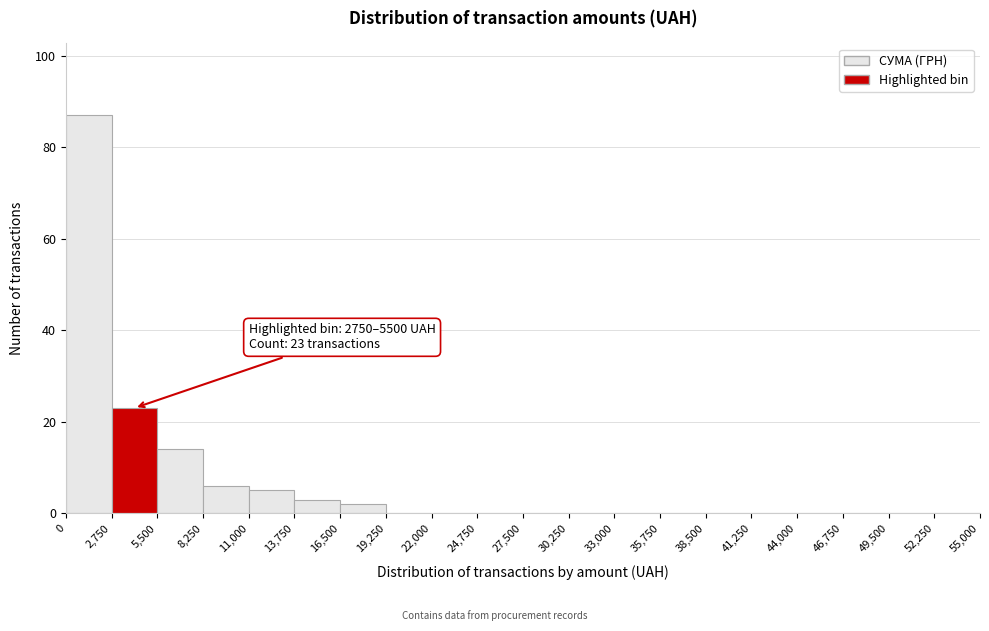

Which range on the x-axis has the tallest bar?

0 to 2,750